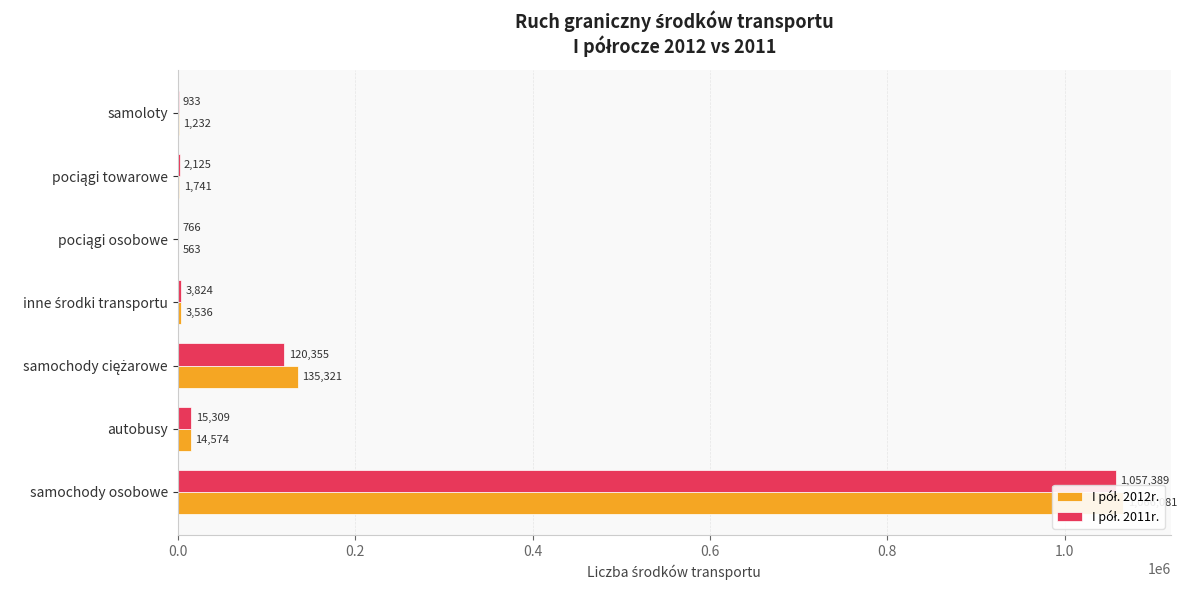

Reading left to right, extract all data points from this chart.

I pół. 2012r.: 1066081	14574	135321	3536	563	1741	1232
I pół. 2011r.: 1057389	15309	120355	3824	766	2125	933